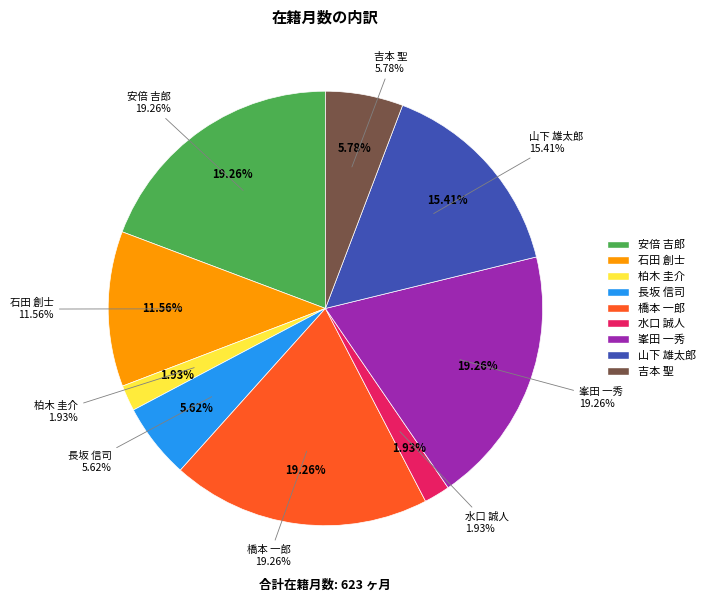

What percentage do 柏木 圭介 and 水口 誠人 together represent?

3.9%